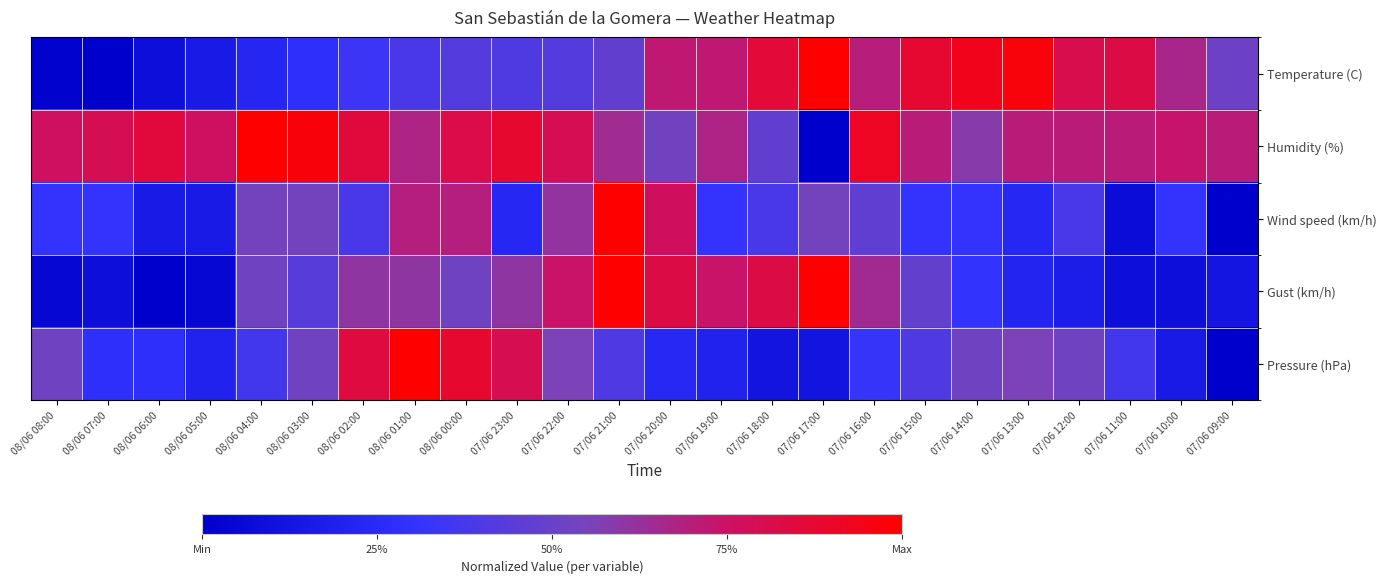

Rank the series at 07/06 16:00 from highest to lowest value.

Humidity (%), Temperature (C), Gust (km/h), Wind speed (km/h), Pressure (hPa)